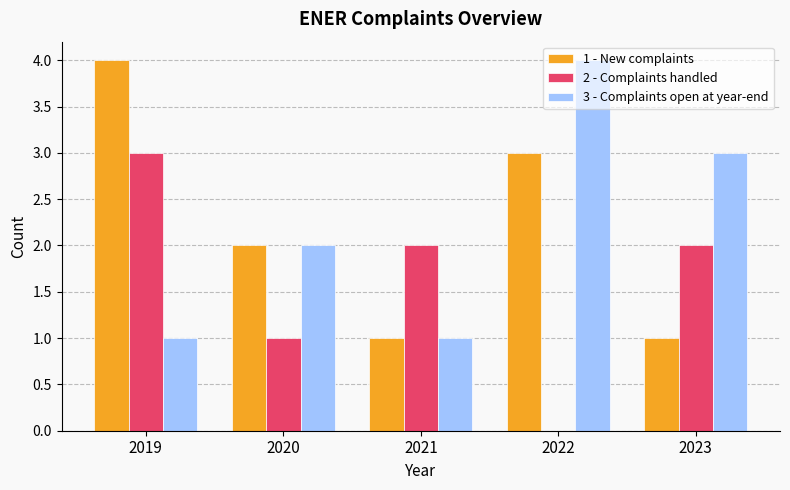

What are all the series names shown in the legend?

1 - New complaints, 2 - Complaints handled, 3 - Complaints open at year-end